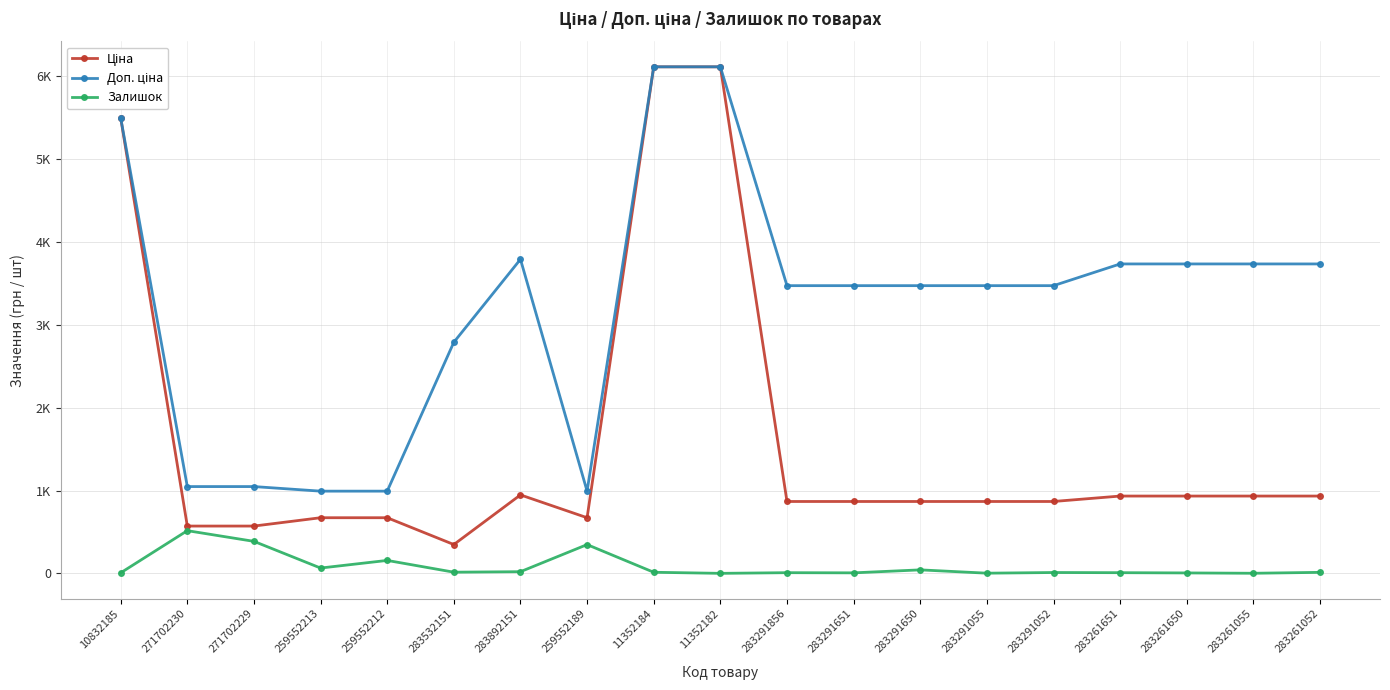

What is the total value across all series at 283291650?

4383.1